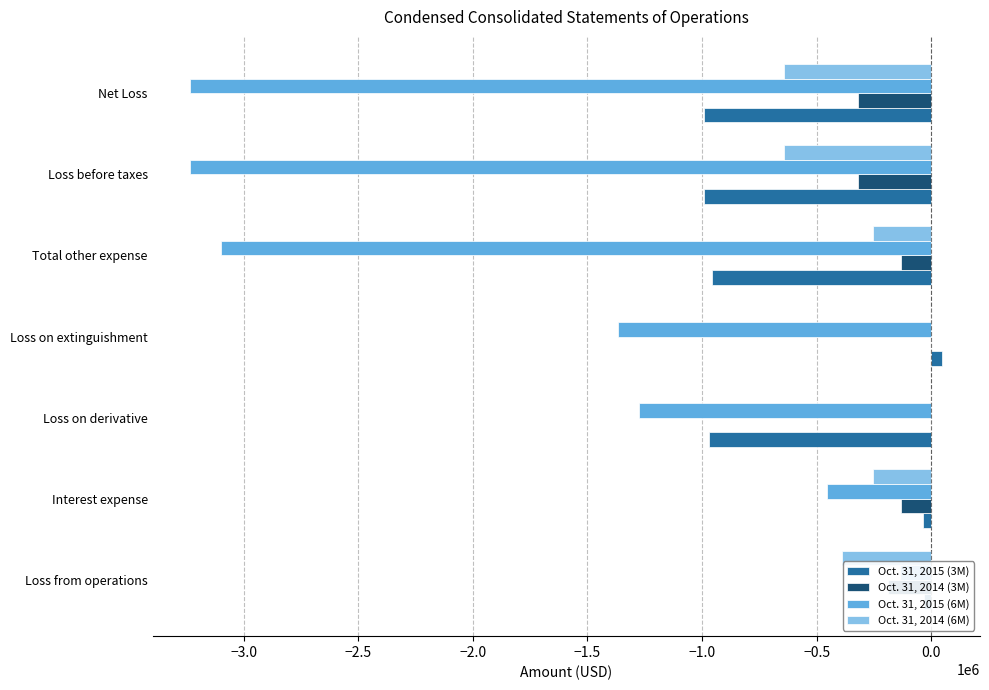

Reading left to right, what are all the values shown in this chart?

Oct. 31, 2015 (3M): -33118	-36107	-970938	48050	-958995	-992113	-992113
Oct. 31, 2014 (3M): -191192	-131002	0	0	-131002	-322194	-322194
Oct. 31, 2015 (6M): -135348	-456997	-1274768	-1365521	-3097286	-3232634	-3232634
Oct. 31, 2014 (6M): -387671	-253532	0	0	-253532	-641203	-641203